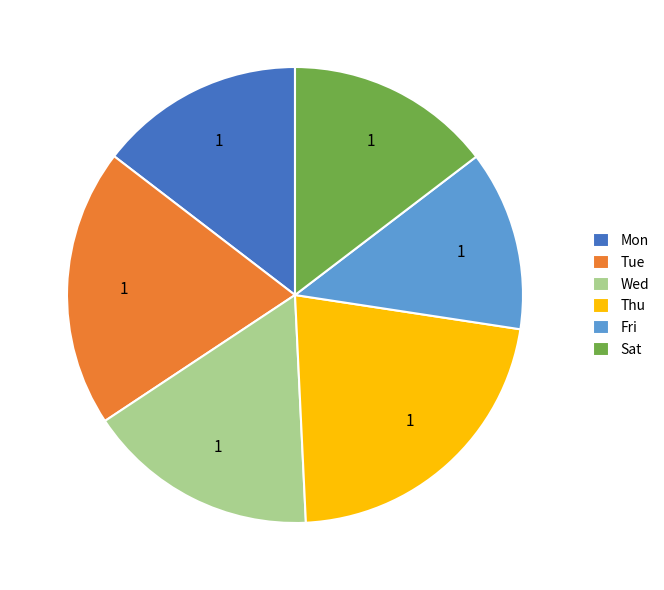

Which category has the smallest portion of the pie?

Fri